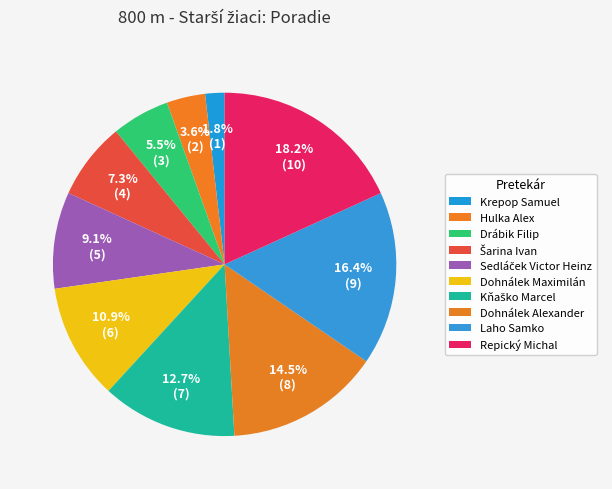

Which category has the smallest portion of the pie?

Krepop Samuel